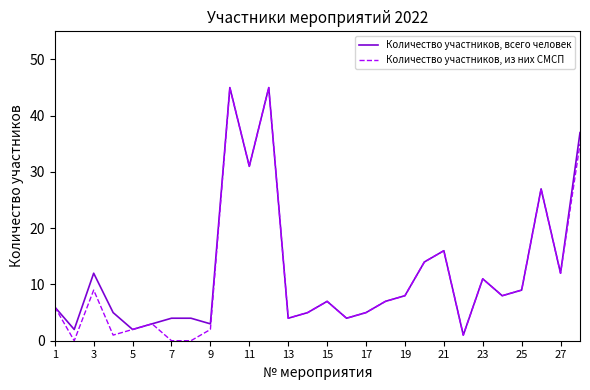

What are all the series names shown in the legend?

Количество участников, всего человек, Количество участников, из них СМСП